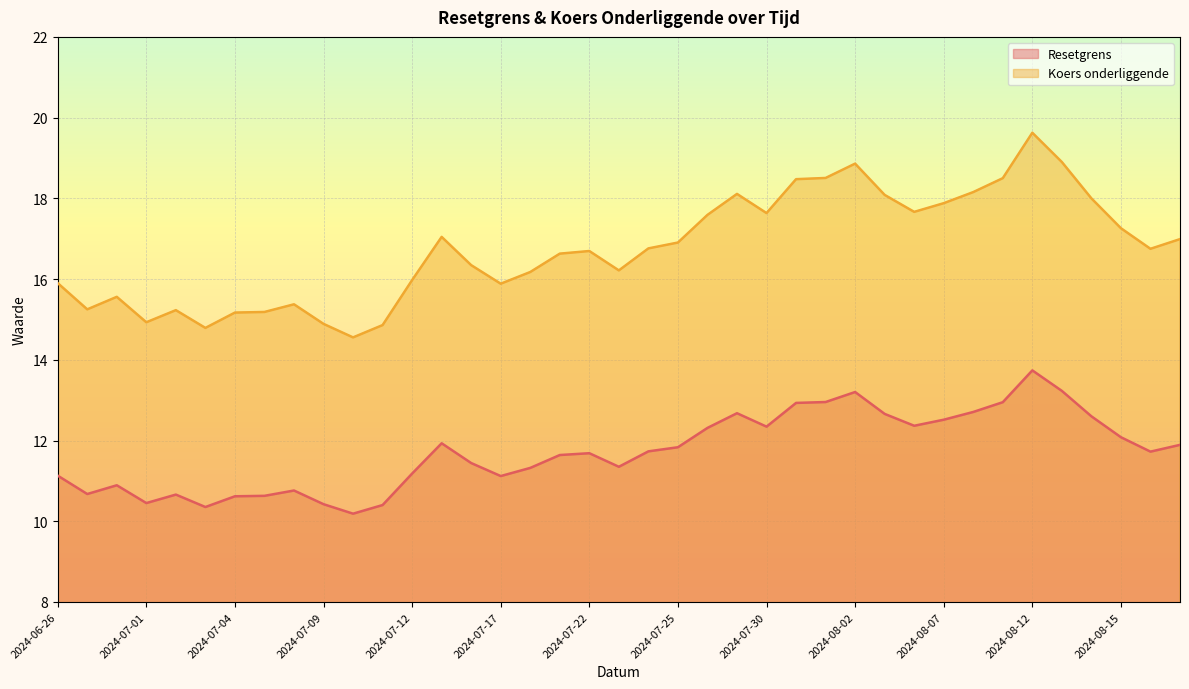

What is the label of the 24th point from the left?

2024-07-29